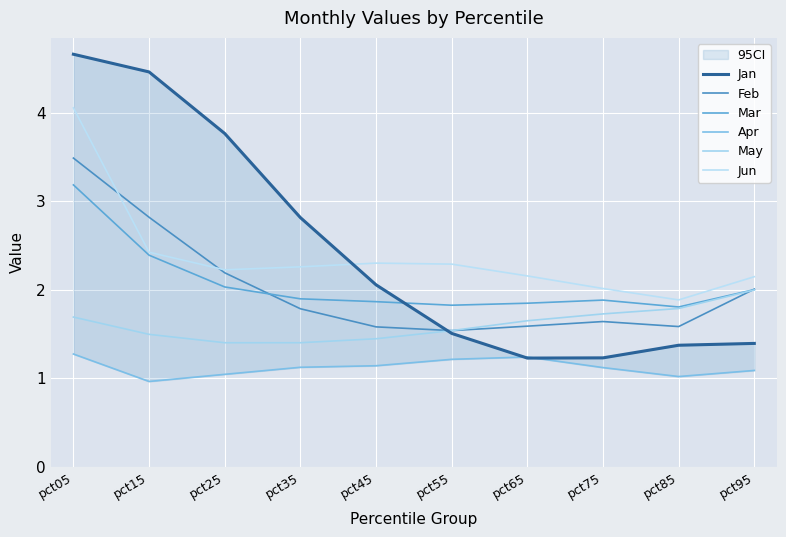

What is the value of the Mar point at the 7th from the left?

1.8